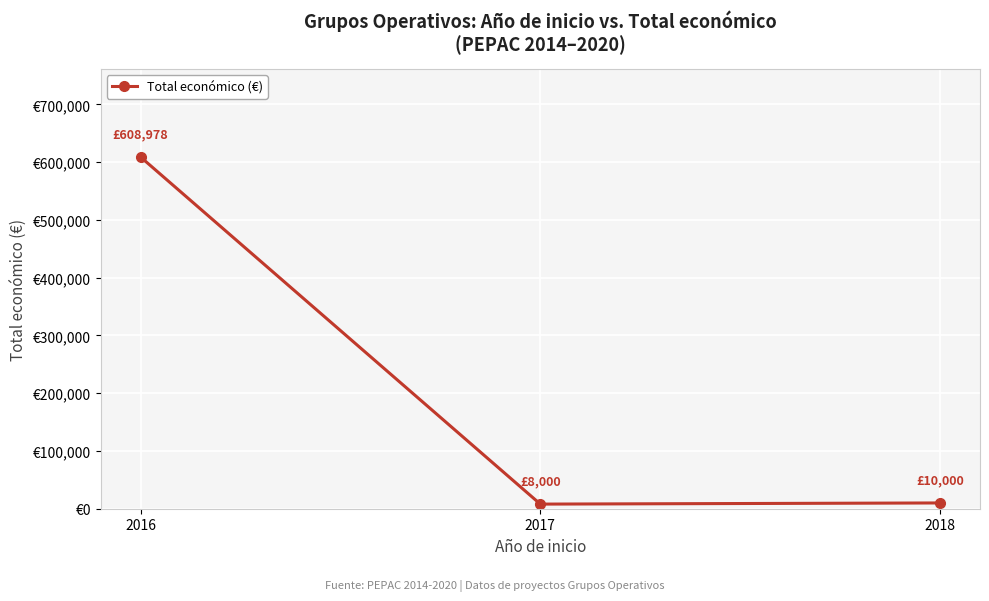

What is the difference between the maximum and minimum values?

600978